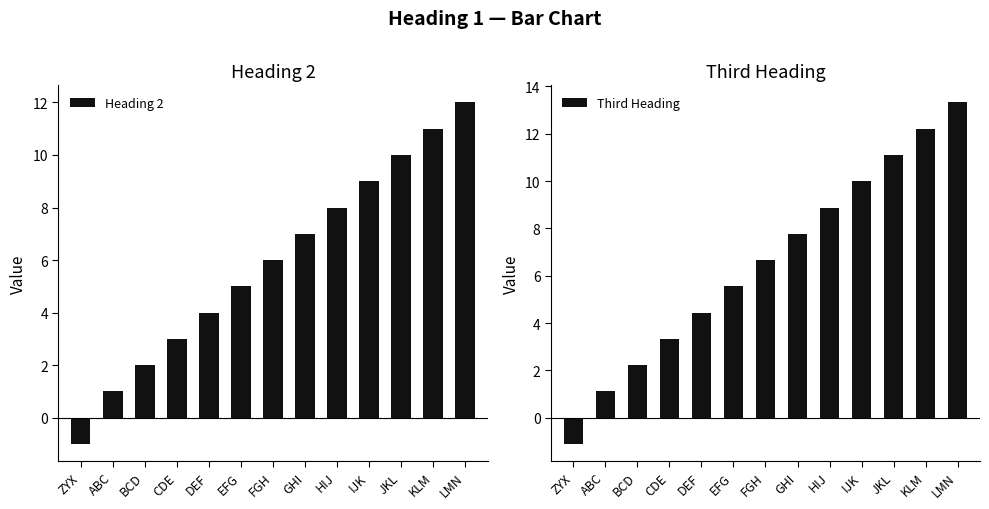

Which series has the widest spread of values?

Third Heading